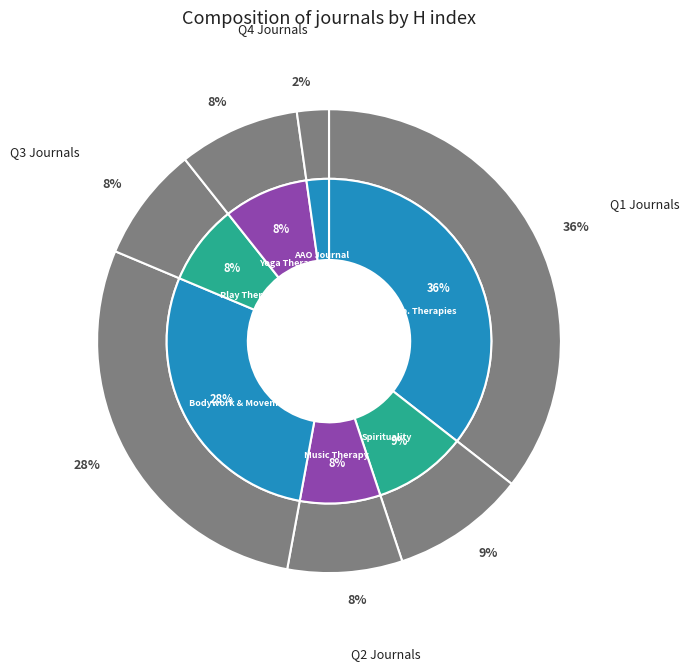

How many slices are in this pie chart?

7